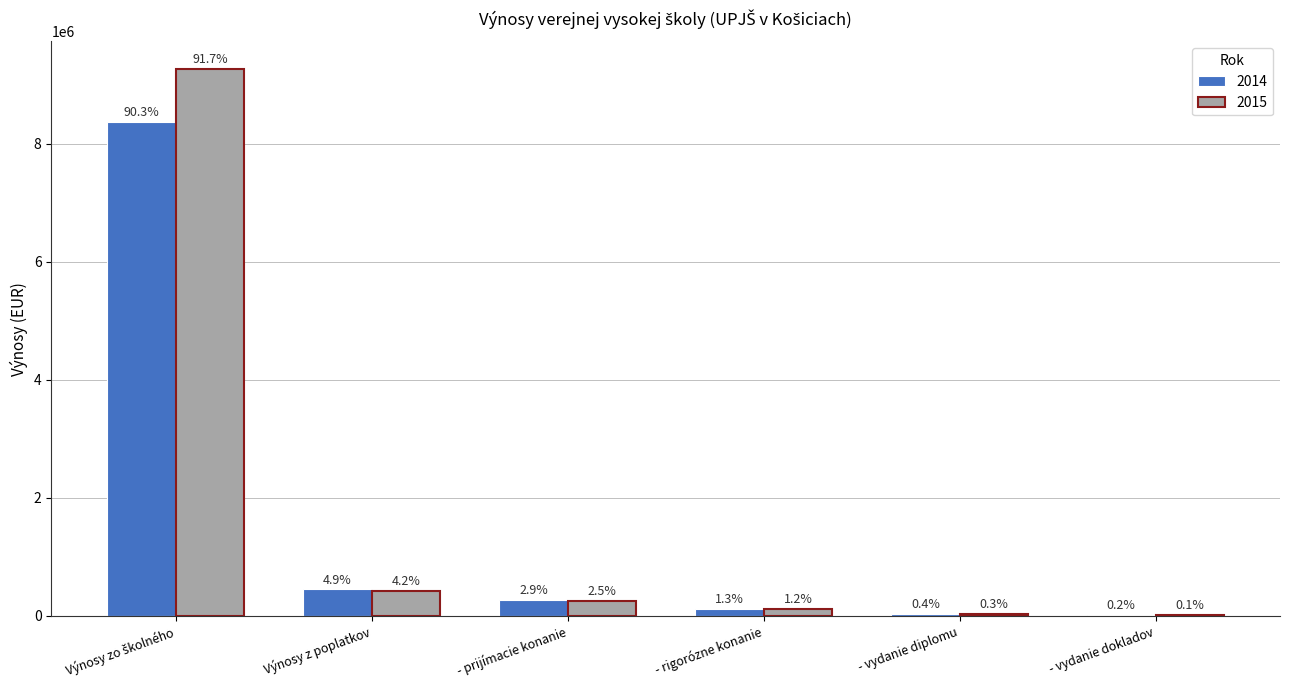

Between Výnosy zo školného and - vydanie diplomu, which is larger?

Výnosy zo školného